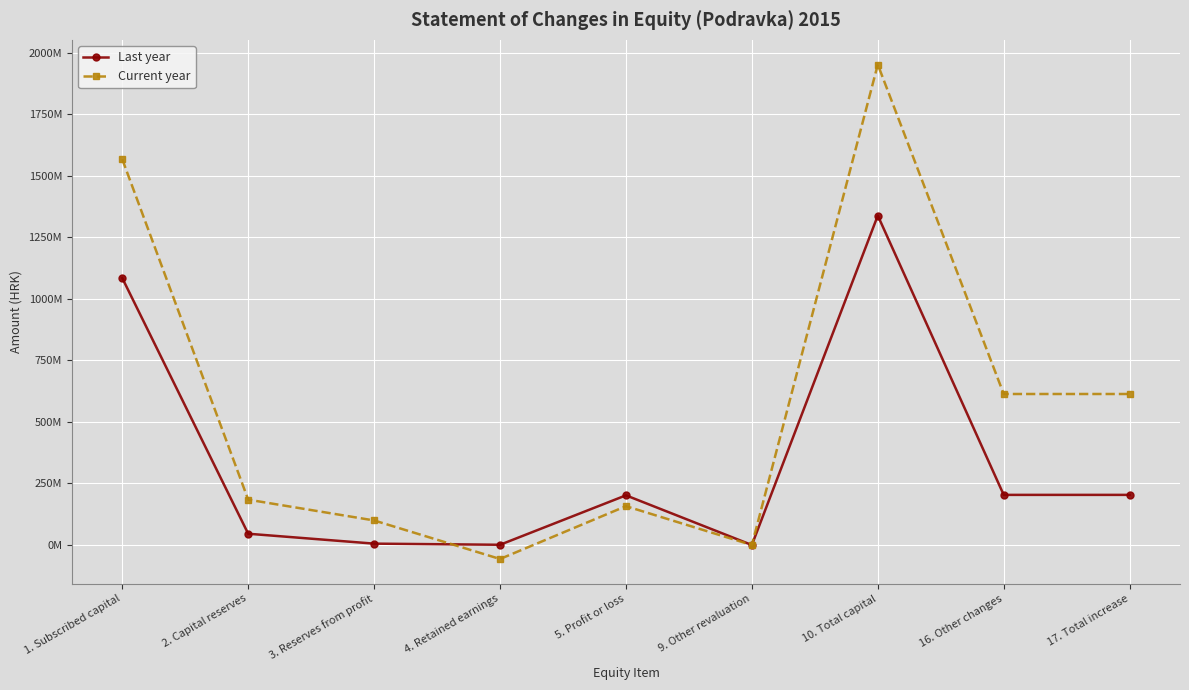

What is the sum of the Last year values at 3. Reserves from profit and 9. Other revaluation?

5523313